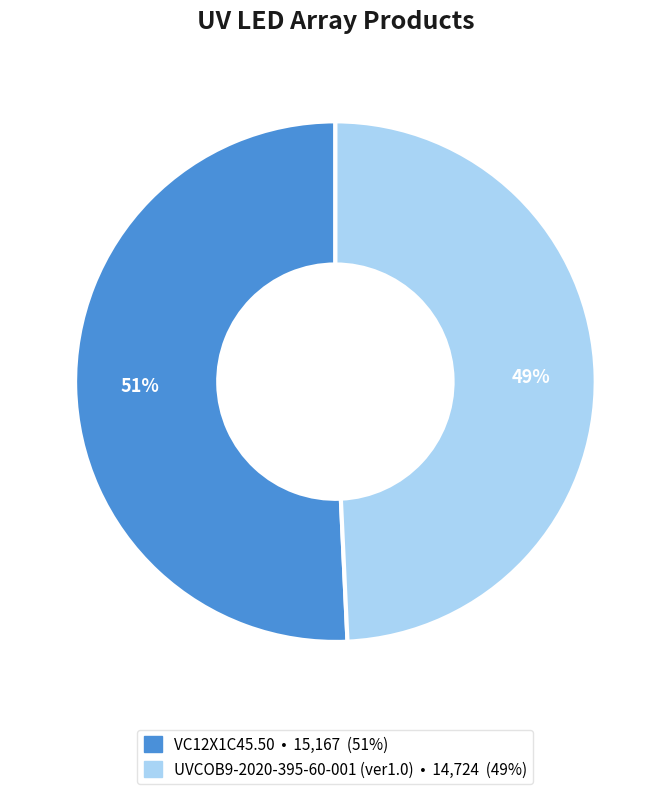

Which category has the smallest portion of the pie?

UVCOB9-2020-395-60-001 (ver1.0)